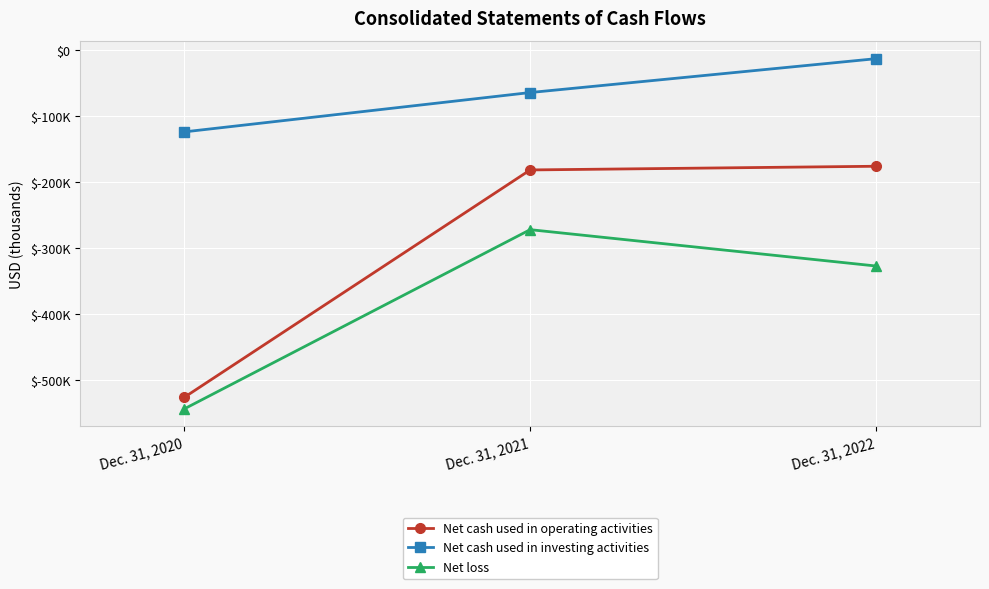

What are all the series names shown in the legend?

Net cash used in operating activities, Net cash used in investing activities, Net loss